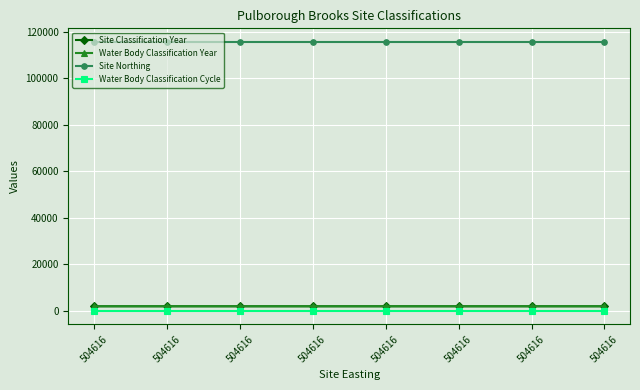

Count the Site Classification Year values in the range 2015 to 2016.

8